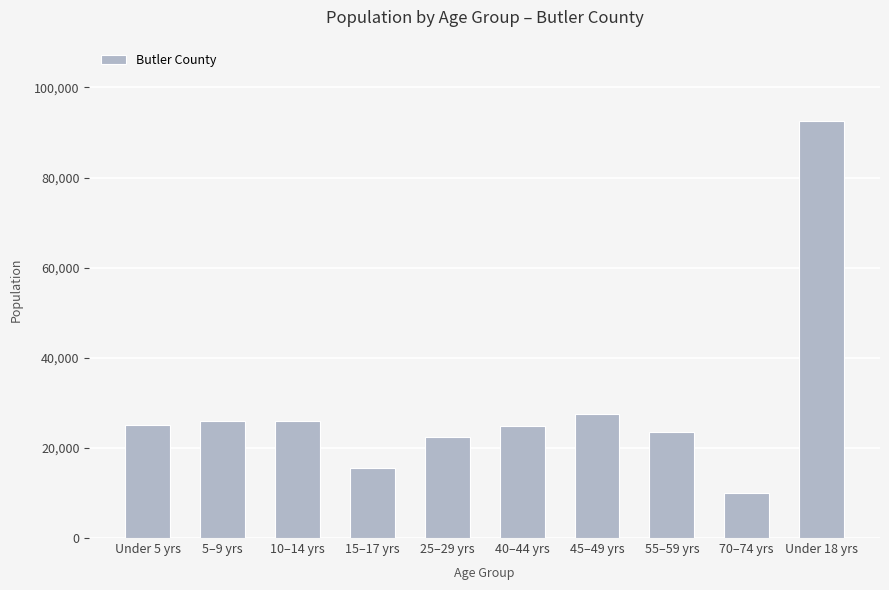

Is it true that the value at 5–9 yrs is 25910?

True